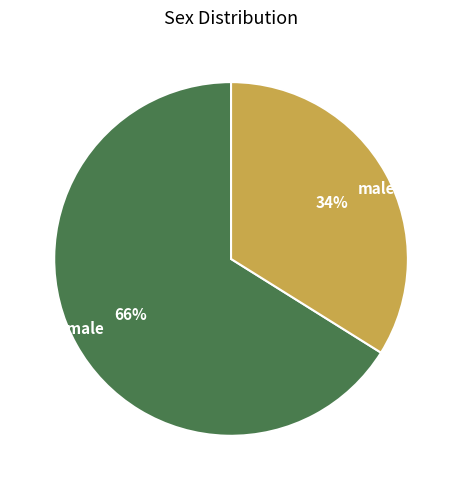

Combined, do female and male account for over 50%?

Yes